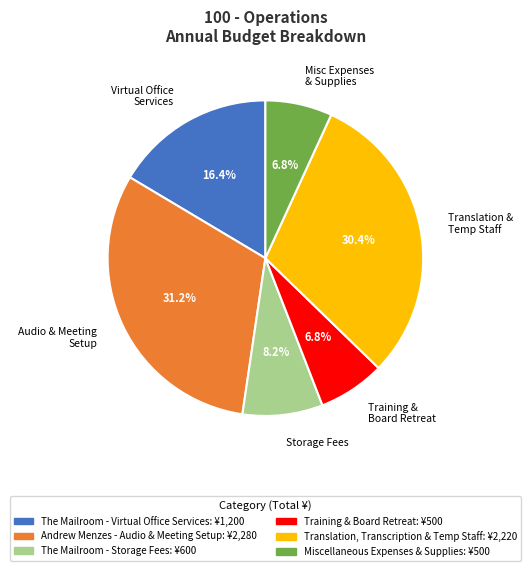

Approximately how many times larger is the value at Audio & Meeting Setup compared to Storage Fees?

3.8